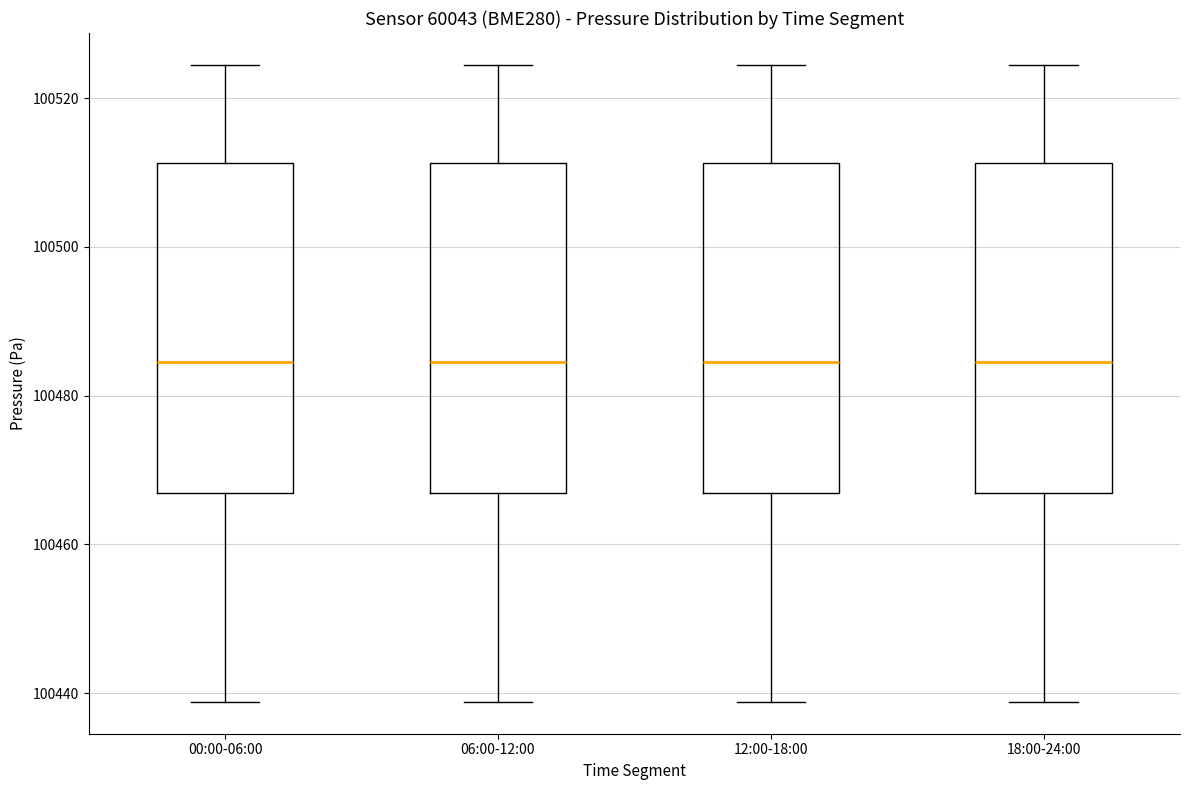

Reading left to right, transcribe this box plot: for each box, give where its median line is, the range the box spans, and where its two whiskers end, as read against the y-axis. The values are not printed on the chart, so give them approximately, as read against the axis.

00:00-06:00: median 100484, box 100466 to 100512, whiskers 100438 to 100524
06:00-12:00: median 100484, box 100466 to 100512, whiskers 100438 to 100524
12:00-18:00: median 100484, box 100466 to 100512, whiskers 100438 to 100524
18:00-24:00: median 100484, box 100466 to 100512, whiskers 100438 to 100524